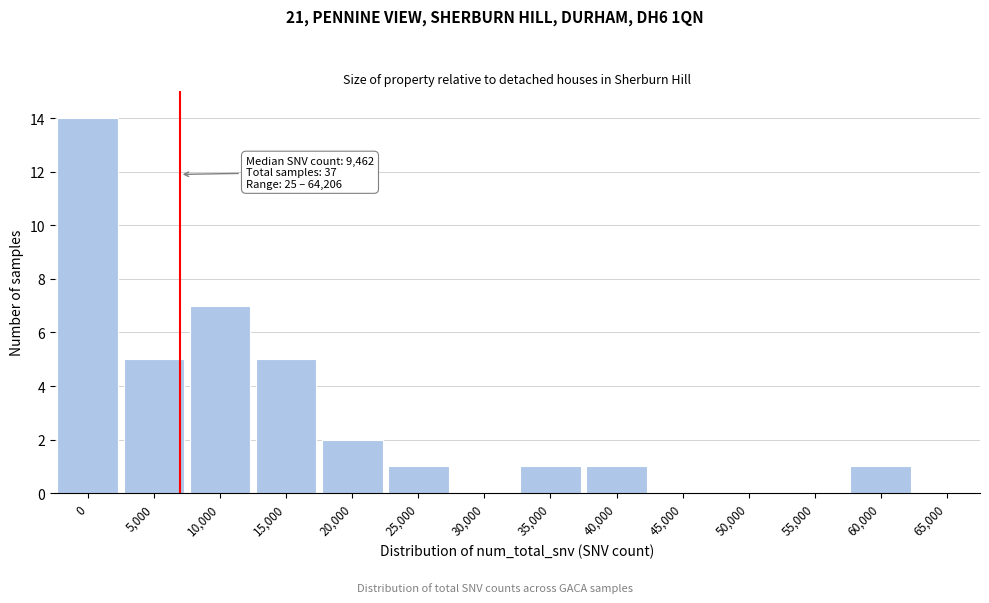

Reading left to right, list all the values displayed in this chart.

0=14	5,000=5	10,000=7	15,000=5	20,000=2	25,000=1	30,000=0	35,000=1	40,000=1	45,000=0	50,000=0	55,000=0	60,000=1	65,000=0